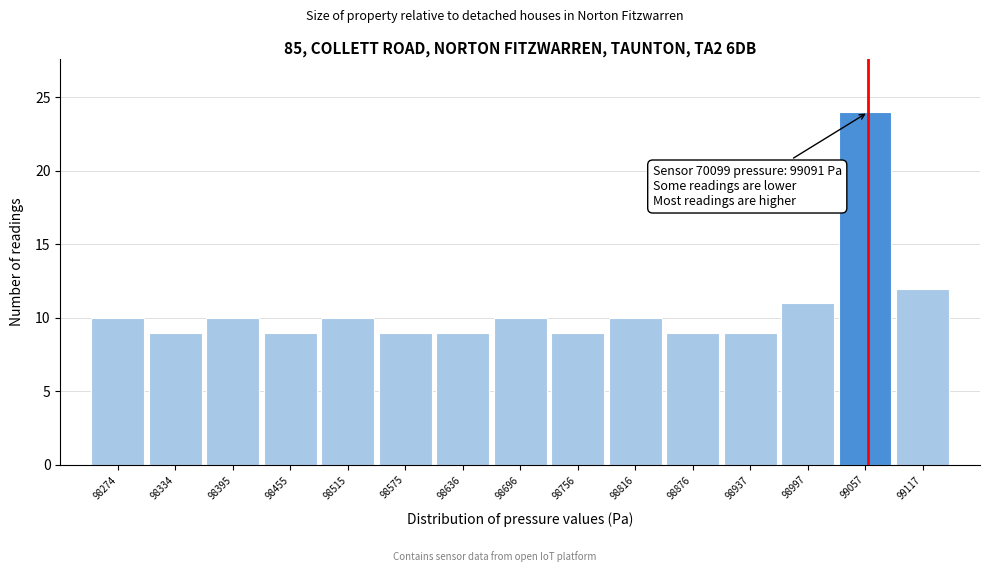

Reading left to right, list all the values displayed in this chart.

10	9	10	9	10	9	9	10	9	10	9	9	11	24	12